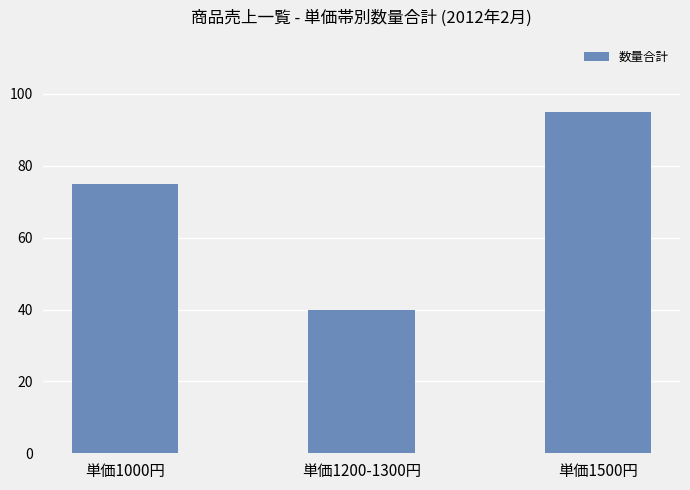

How many values are between 40 and 95?

3